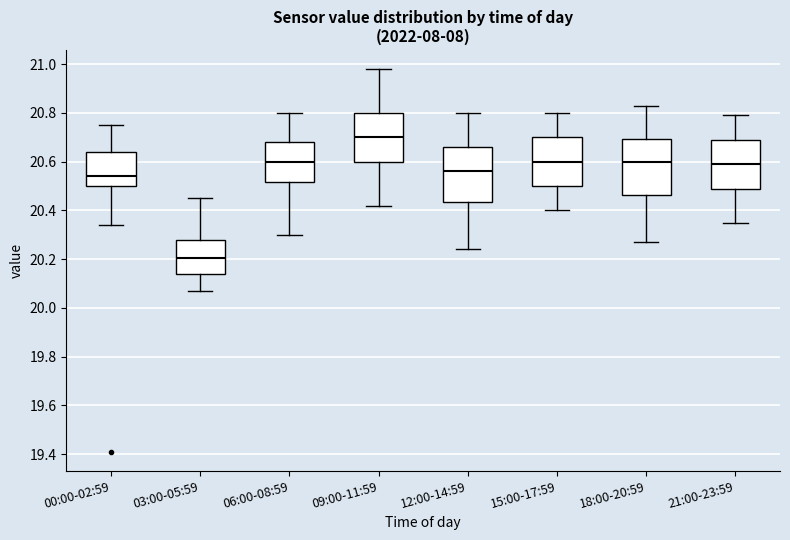

Reading left to right, transcribe this box plot: for each box, give where its median line is, the range the box spans, and where its two whiskers end, as read against the y-axis. The values are not printed on the chart, so give them approximately, as read against the axis.

00:00-02:59: median 20.54, box 20.50 to 20.64, whiskers 20.34 to 20.76
03:00-05:59: median 20.20, box 20.14 to 20.28, whiskers 20.08 to 20.46
06:00-08:59: median 20.60, box 20.52 to 20.68, whiskers 20.30 to 20.80
09:00-11:59: median 20.70, box 20.60 to 20.80, whiskers 20.42 to 20.98
12:00-14:59: median 20.56, box 20.44 to 20.66, whiskers 20.24 to 20.80
15:00-17:59: median 20.60, box 20.50 to 20.70, whiskers 20.40 to 20.80
18:00-20:59: median 20.60, box 20.46 to 20.70, whiskers 20.28 to 20.84
21:00-23:59: median 20.60, box 20.50 to 20.70, whiskers 20.36 to 20.80